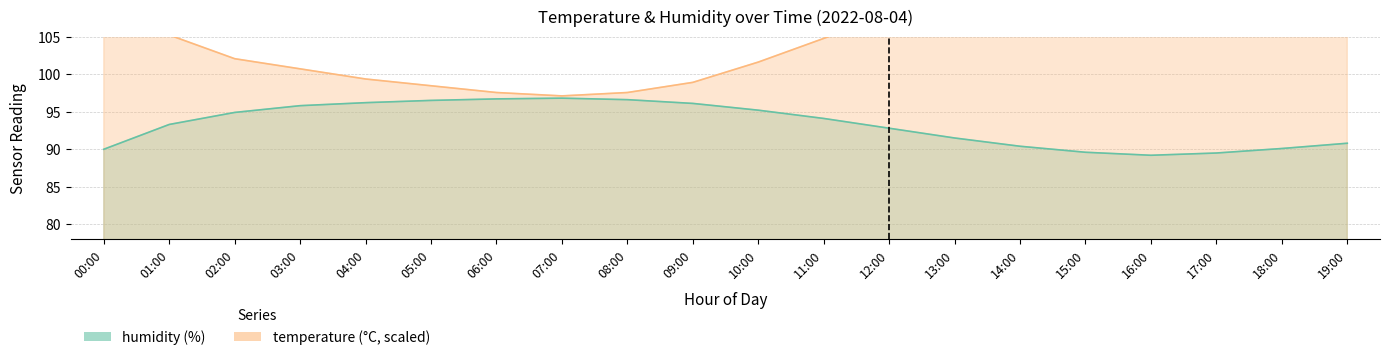

Rank the series by their maximum value, from highest to lowest.

temperature, humidity